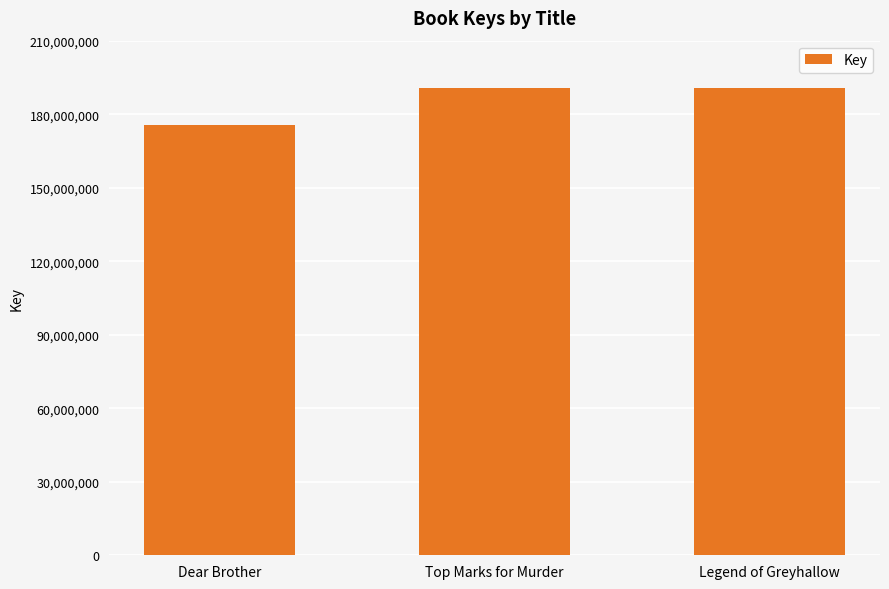

Are the bars horizontal?

No